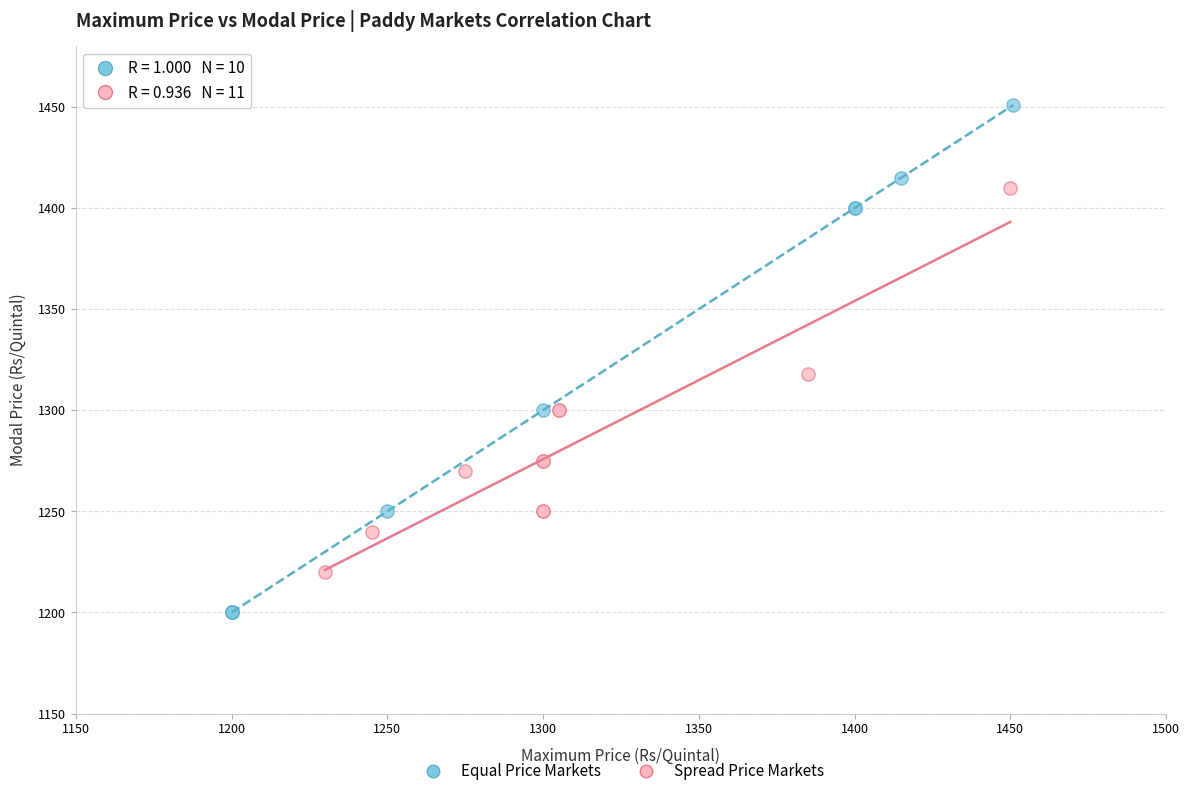

Which series has the widest spread of Y values?

Equal Price Markets